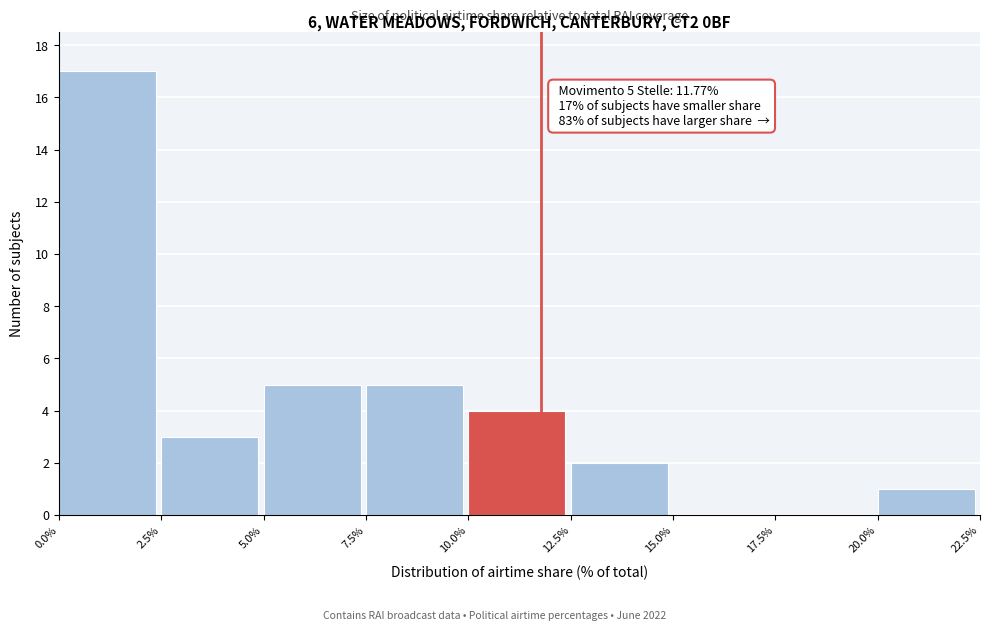

Which range on the x-axis has the tallest bar?

0.0% to 2.5%